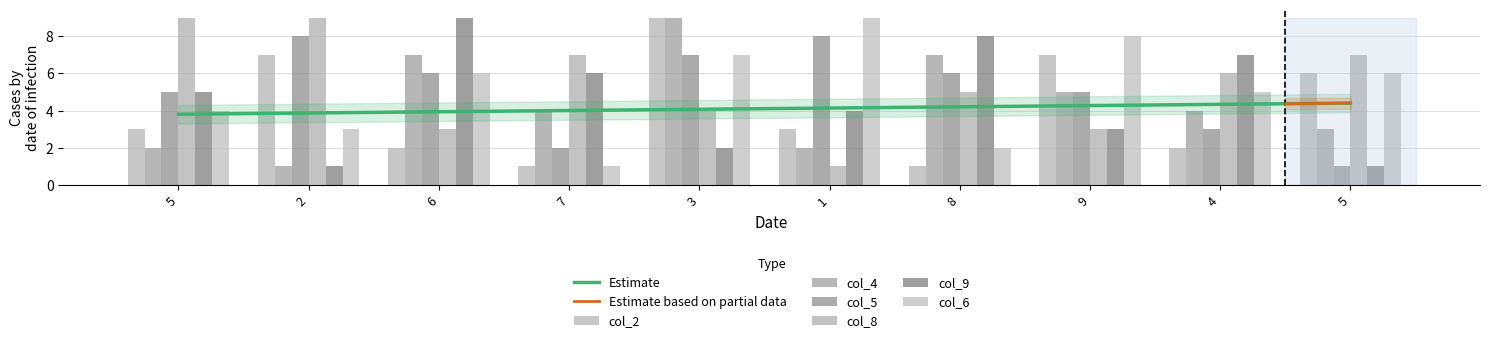

How many data points in col_4 are less than 5?

8